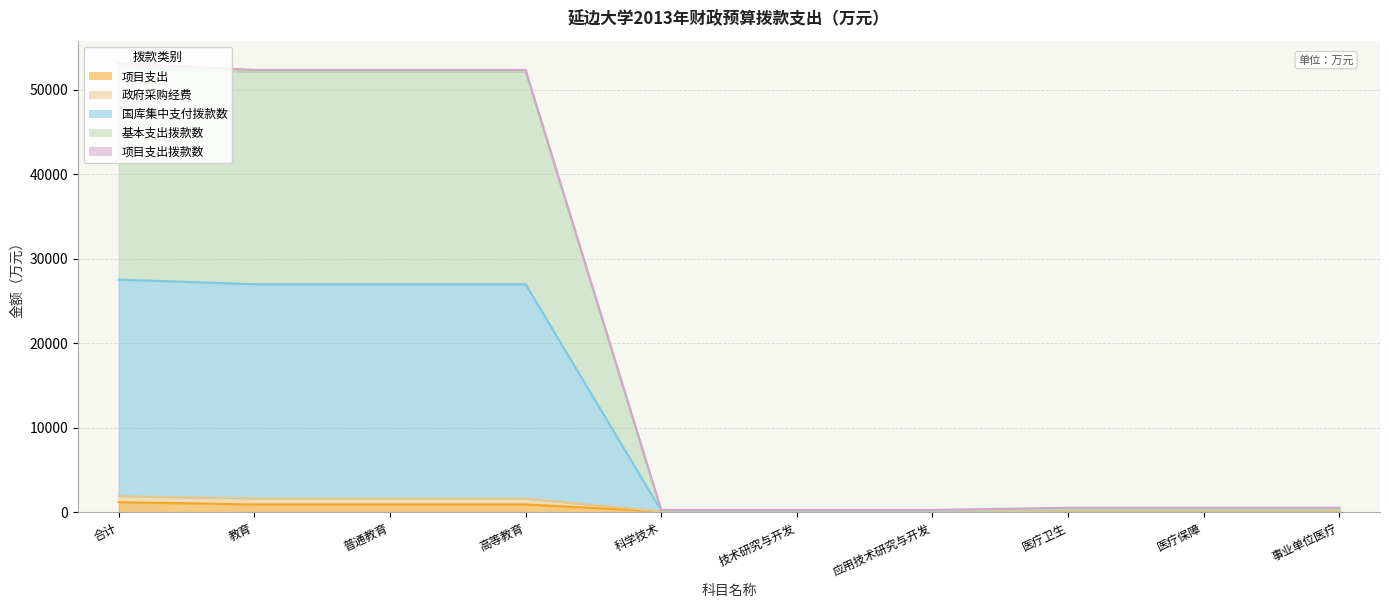

At which label is 国库集中支付拨款数 closest to 26726?

教育